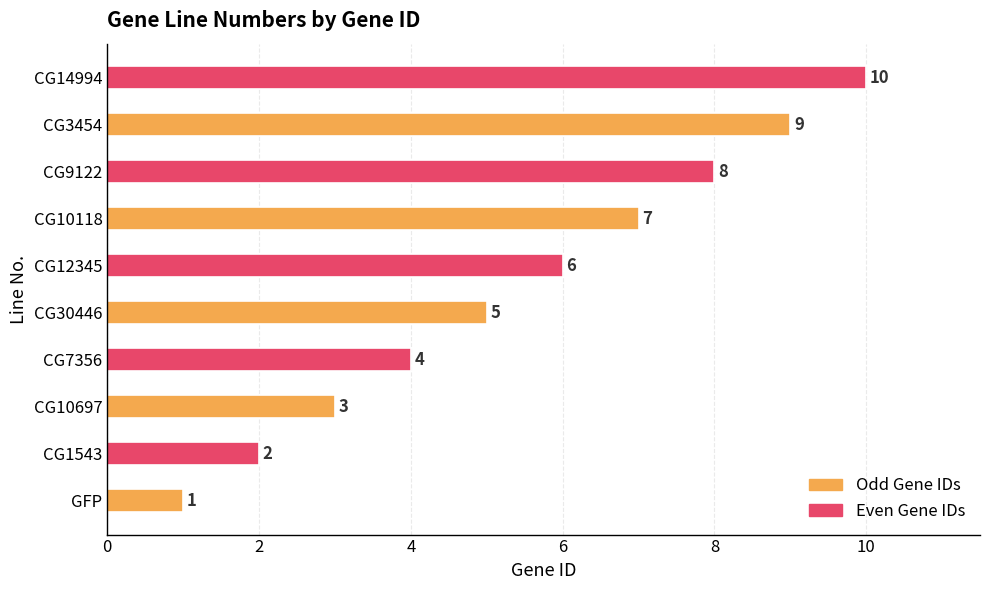

How many bars are there in total?

10